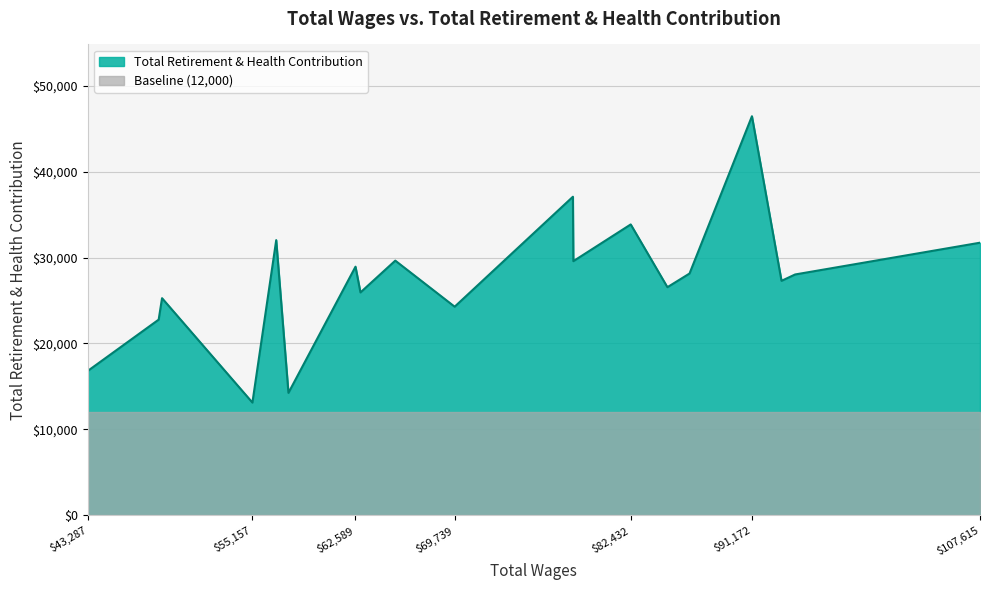

Where is the data nearest to the value 29790?

65457